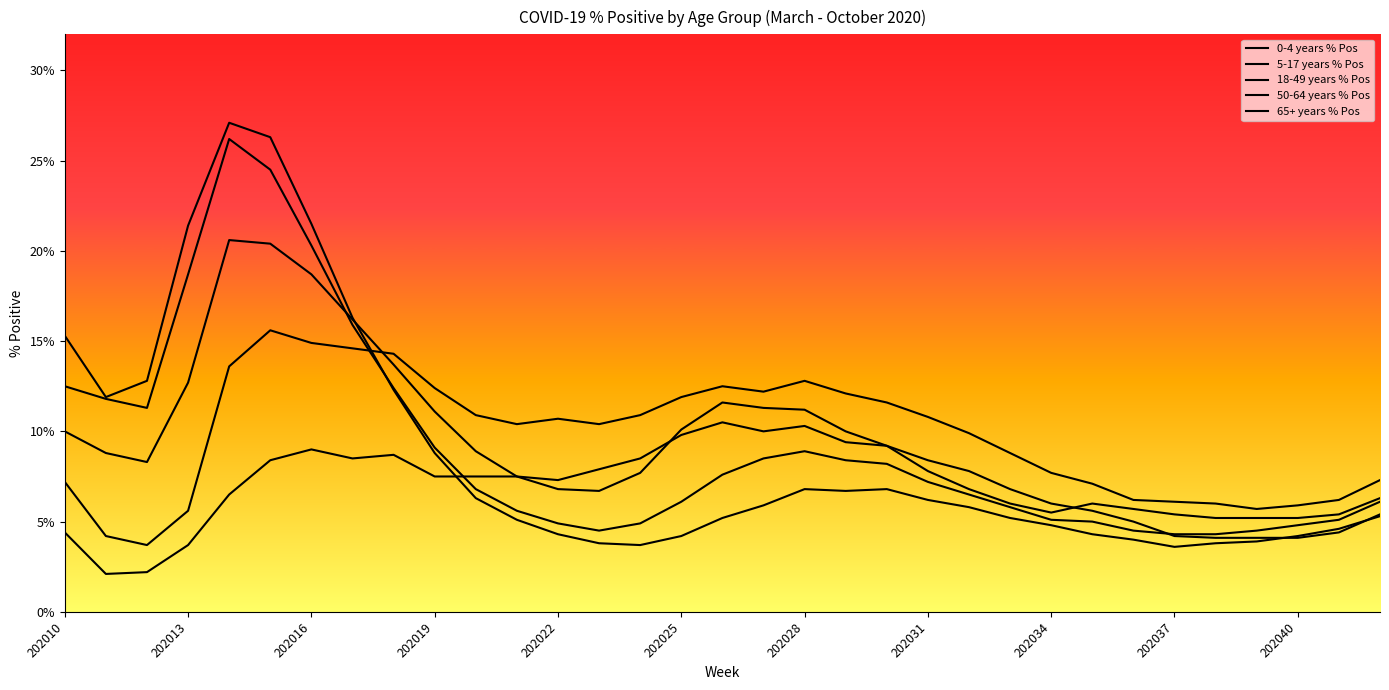

Where is the first local minimum for 0-4 years % Pos?

202011